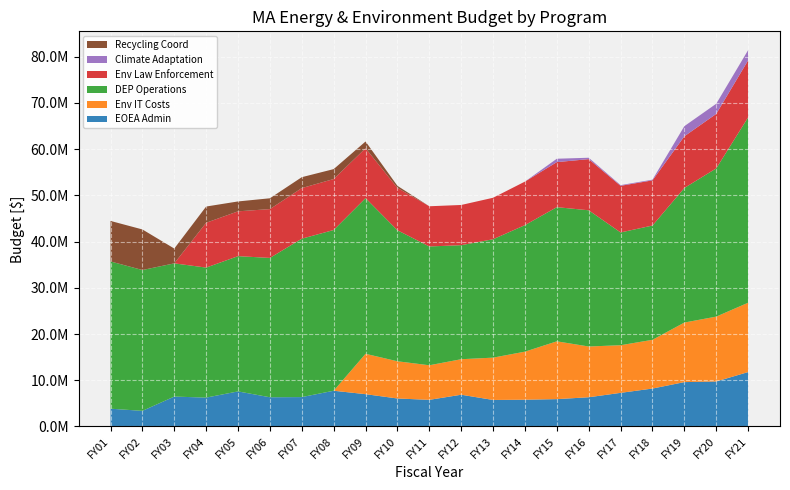

Reading left to right, what are all the values shown in this chart?

EOEA Admin: 3834002	3366269	6458905	6236022	7575647	6309486	6349383	7720741	6978967	6045516	5751276	6857430	5725812	5781081	5906166	6311774	7265020	8196322	9590558	9727167	11761058
Env IT Costs: 0	0	0	0	0	0	0	0	8736829	8053102	7482556	7686633	9160373	10401701	12509486	10985010	10309347	10548386	12890556	14038128	15008717
DEP Operations: 31870112	30483537	28830810	28140275	29273935	30159434	34280671	34791004	33697007	28355551	25714271	24682305	25624684	27384269	29038198	29480620	24405437	24733484	29130000	32082245	40115000
Env Law Enforcement: 0	0	0	9702003	9702003	10567246	10954119	11031950	10795348	9165670	8700962	8700962	8976307	9423075	9750506	11072087	10094353	9776081	11181715	11795594	12337788
Climate Adaptation: 0	0	0	0	0	0	0	0	0	0	0	0	0	0	731500	300000	150000	150000	2193999	2193999	2213999
Recycling Coord: 8770000	8781693	3206693	3513437	2140647	2340647	2360267	2145456	1460286	445923	0	0	0	0	0	0	0	0	0	0	0